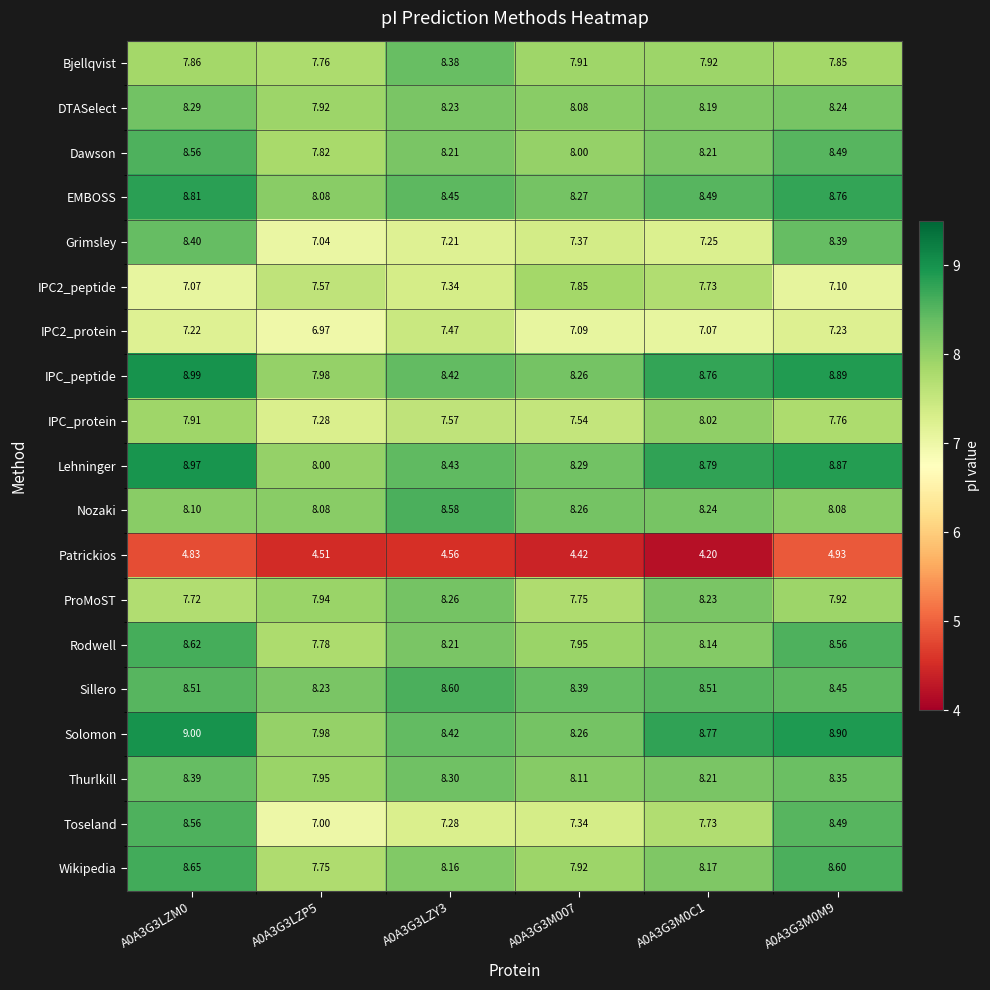

Which series has the largest total across all categories?

Lehninger